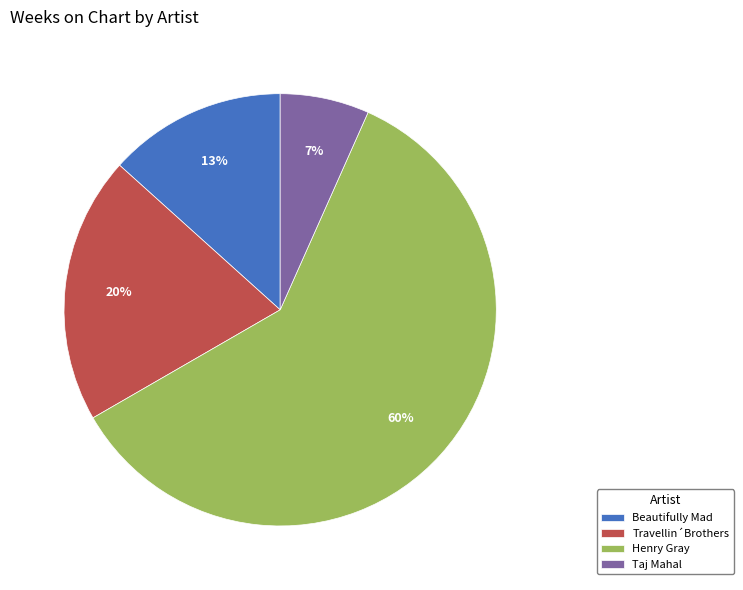

Combined, do Henry Gray and Travellin´Brothers account for over 50%?

Yes